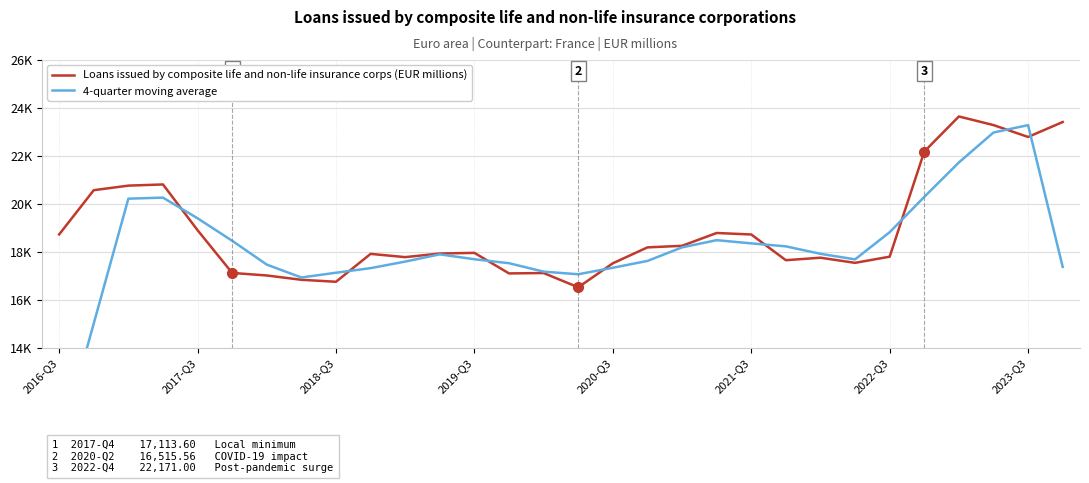

At 2019-Q3, list the series in order from largest to smallest.

Loans issued by composite life and non-life insurance corps (EUR millions), 4-quarter moving average